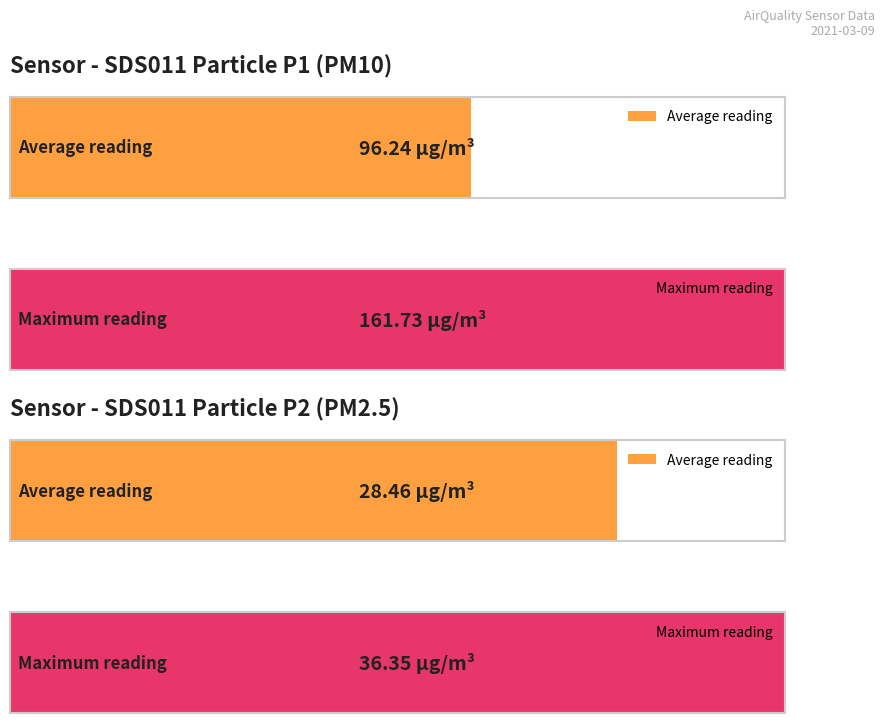

The SDS_P2 series shows 42.8 at 00:20. True or false?

False